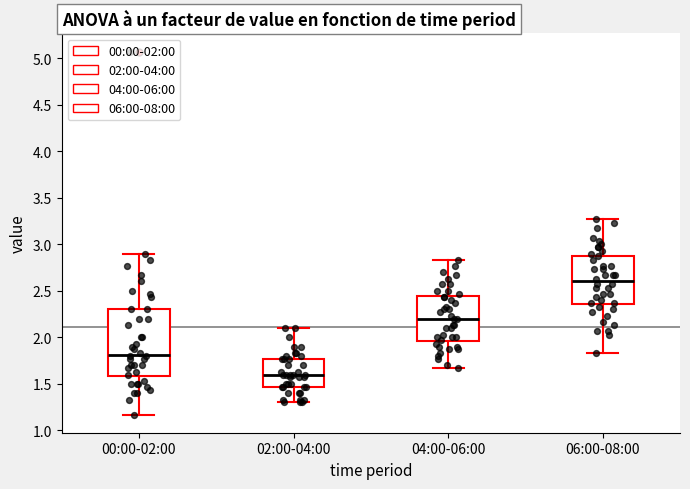

Which box has the lowest median line?

02:00-04:00